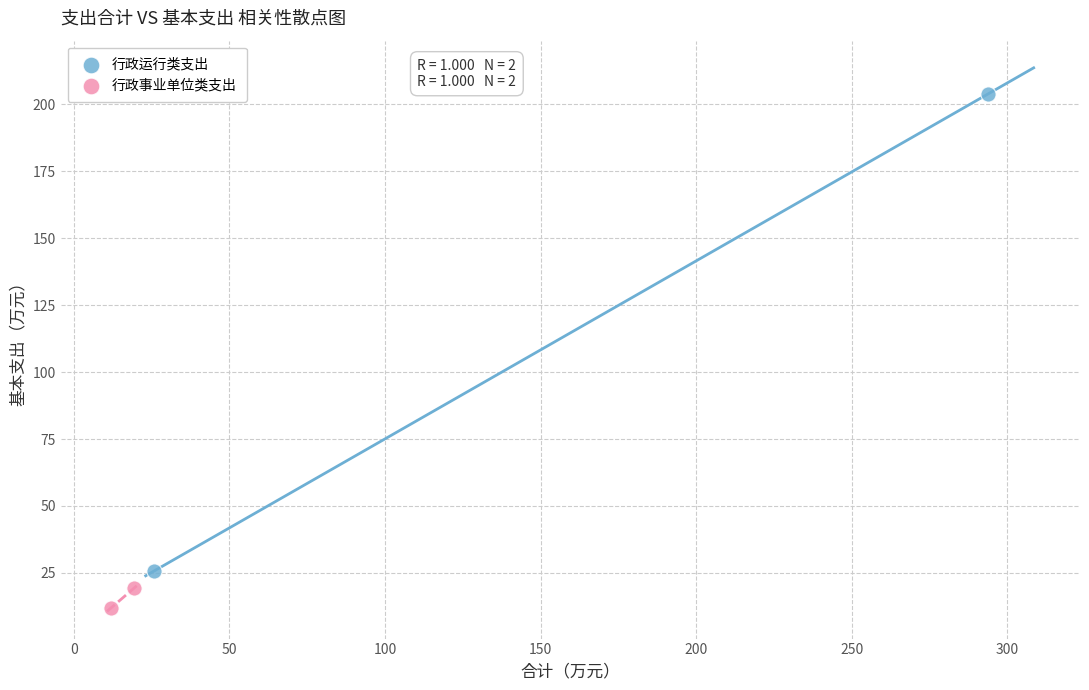

Which series reaches the maximum Y coordinate?

行政运行类支出